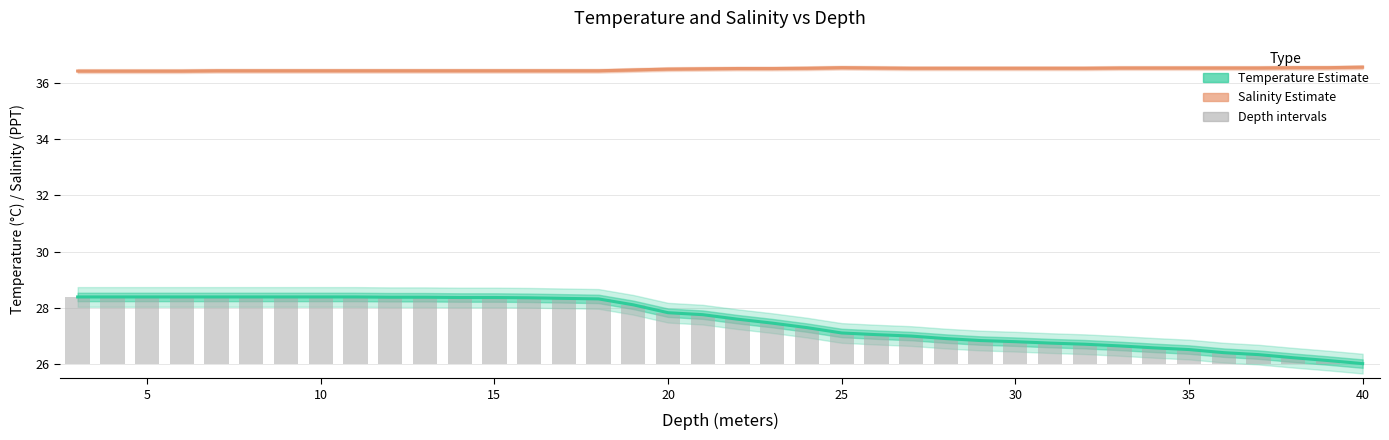

How many bars are there in total?

38